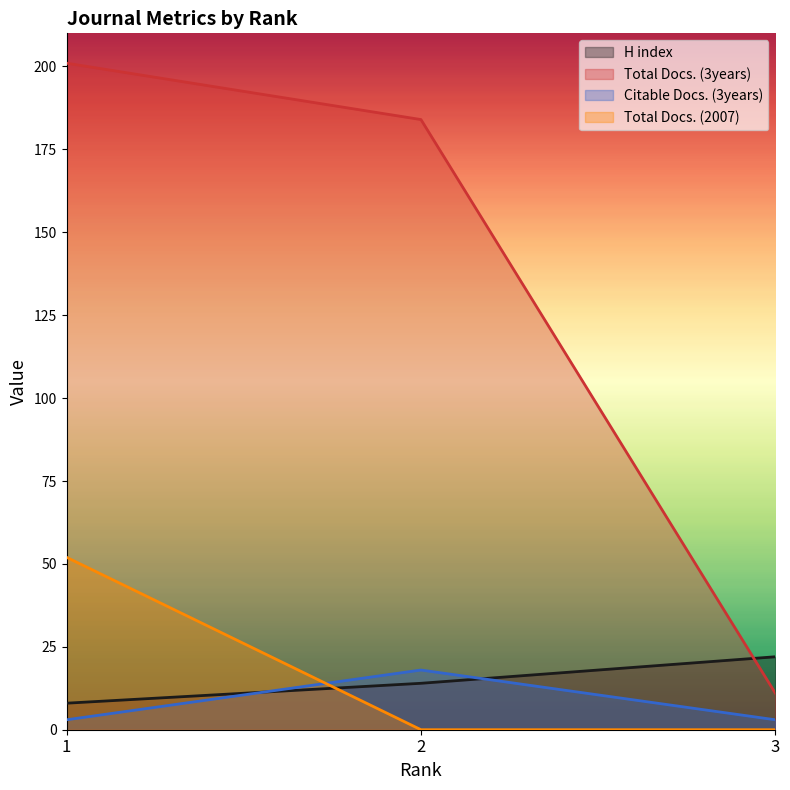

At which category does the chart reach its minimum across all series?

2